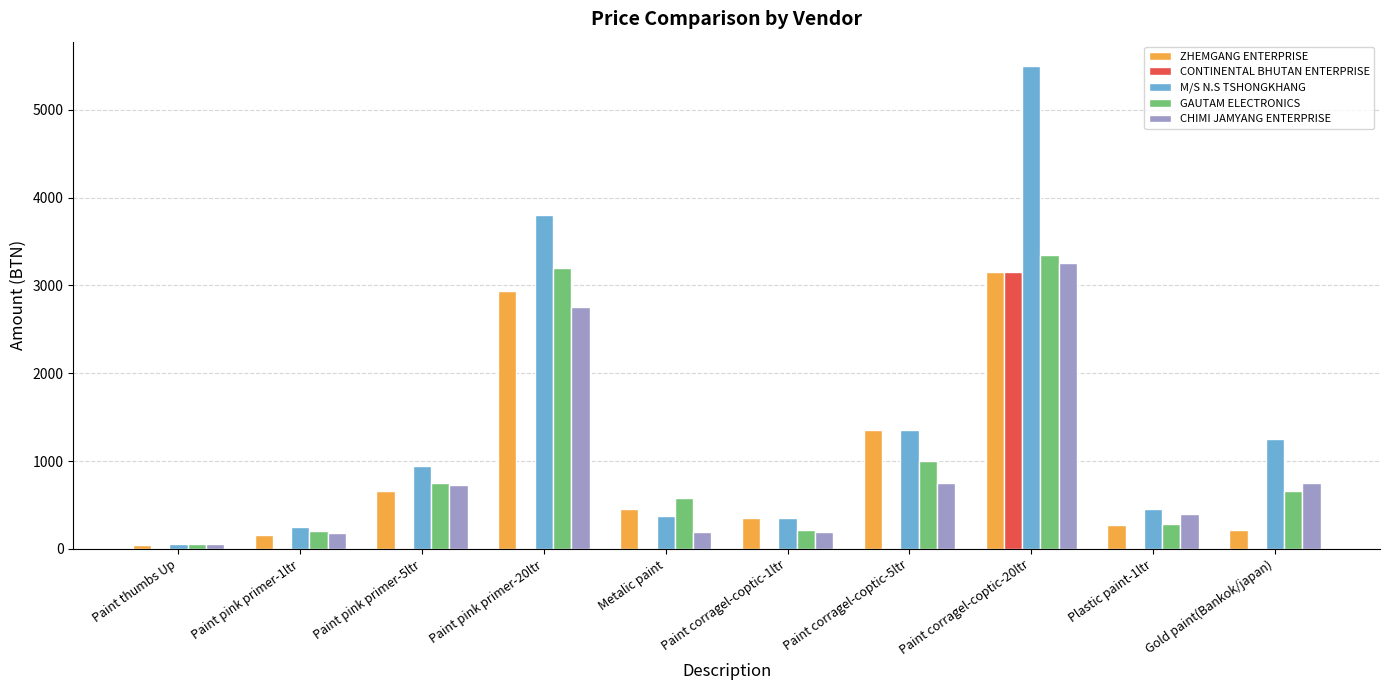

Between Paint thumbs Up and Gold paint(Bankok/japan), which series saw the biggest shift?

M/S N.S TSHONGKHANG